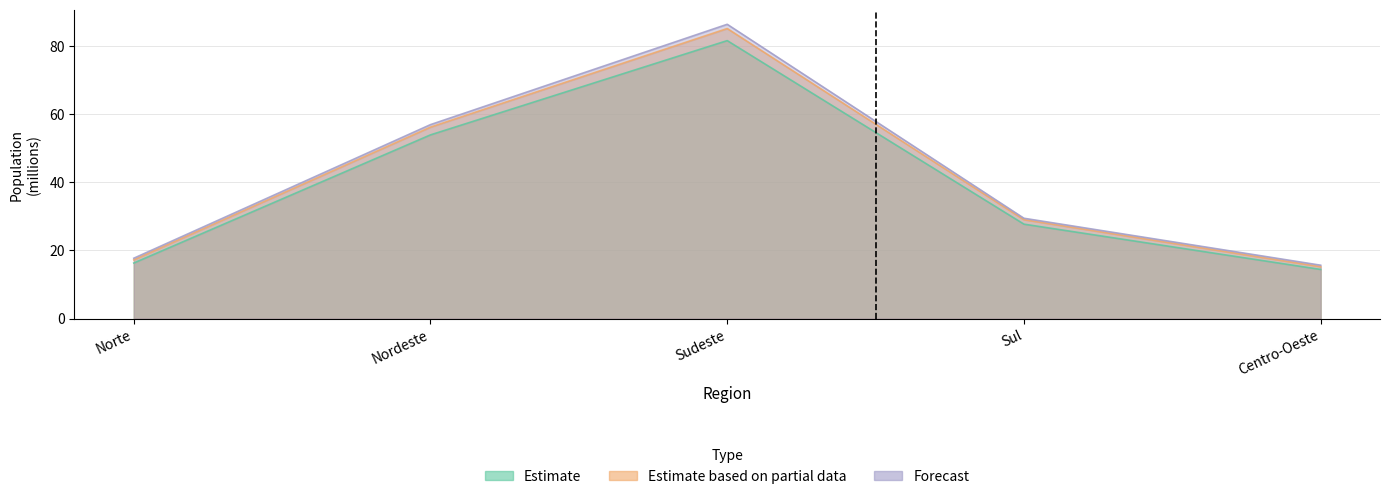

Which has a higher value, Norte or Nordeste?

Nordeste